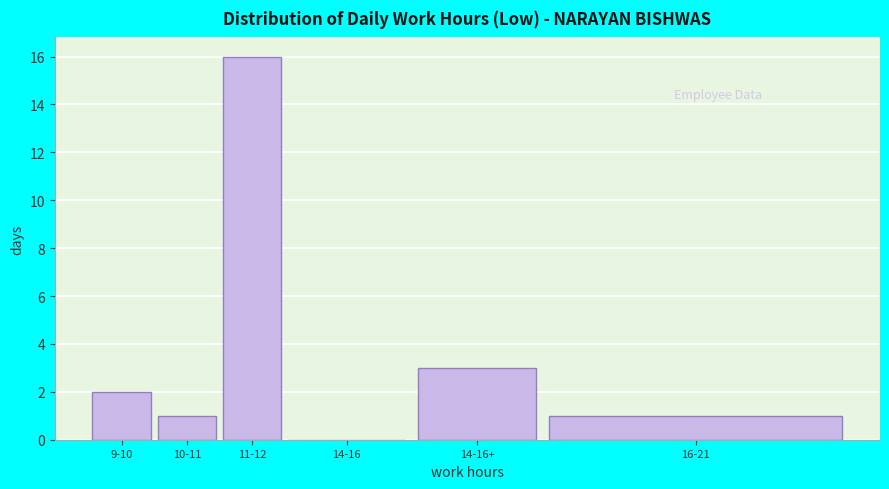

Reading right to left, what are all the values shown in this chart?

16-21=1	14-16+=3	14-16=0	11-12=16	10-11=1	9-10=2